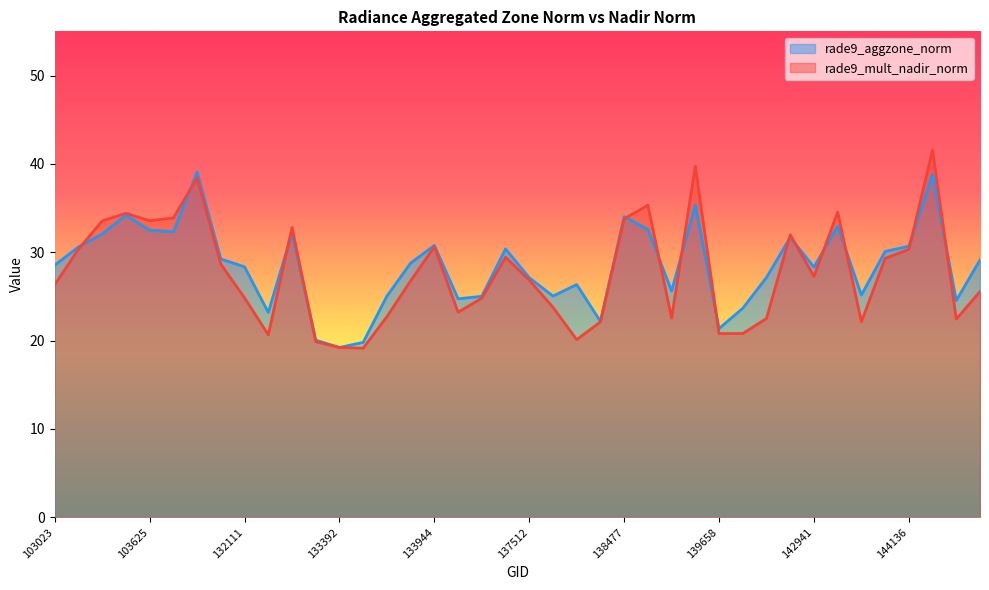

How many interior local valleys does the rade9_mult_nadir_norm series have?

10